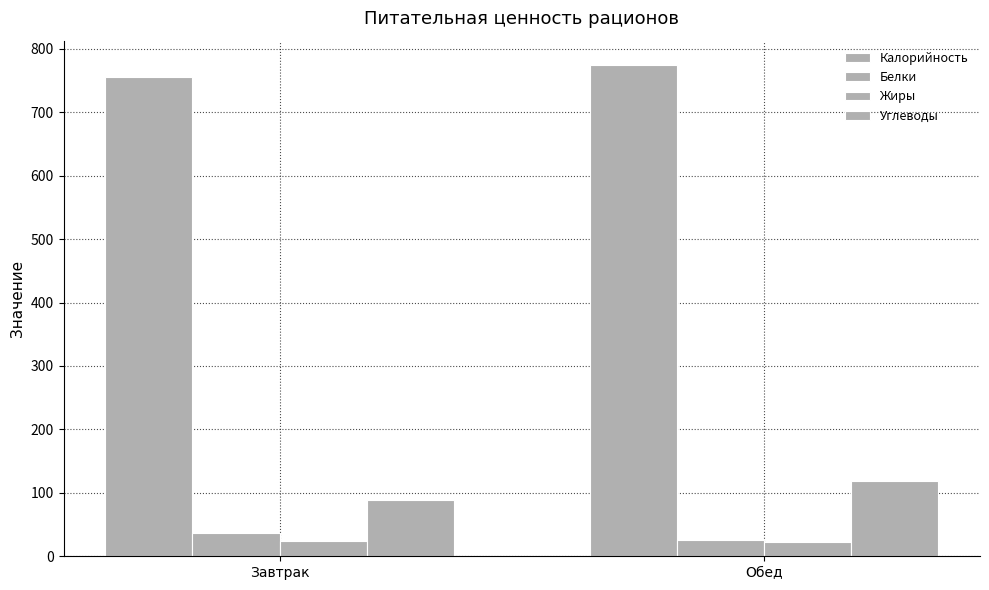

What position from the right is Обед?

1